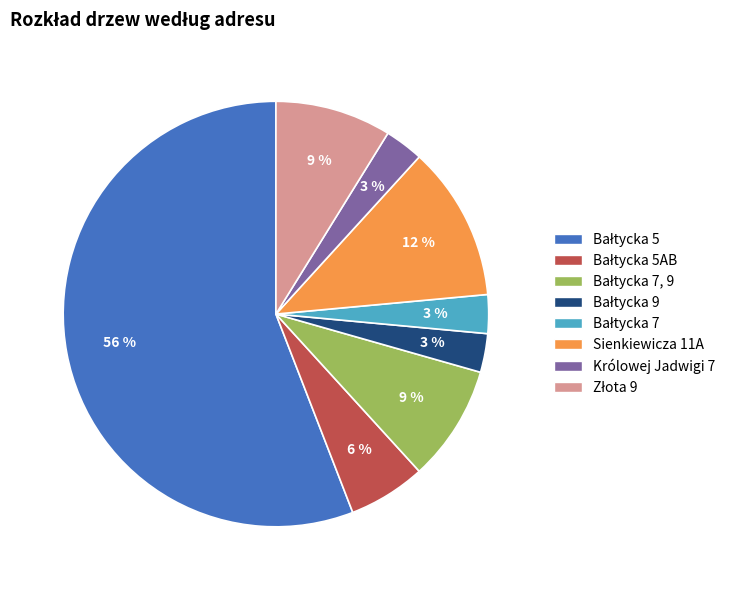

Is there any slice that represents more than half of the pie?

Yes